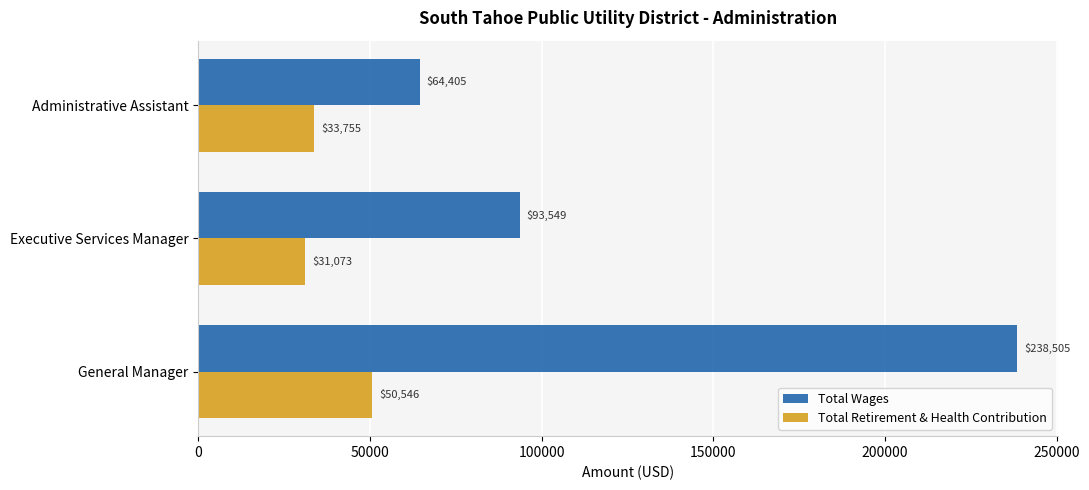

True or false: Total Wages has a value of 64405 at Administrative Assistant.

True